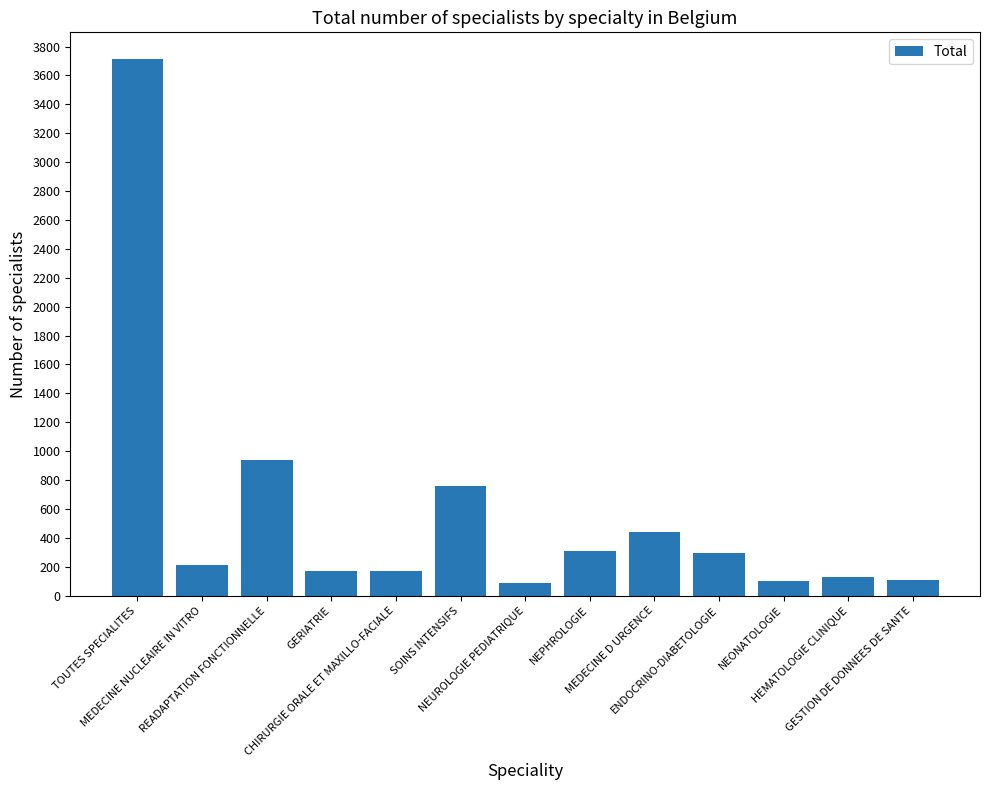

How many bars are there in total?

13